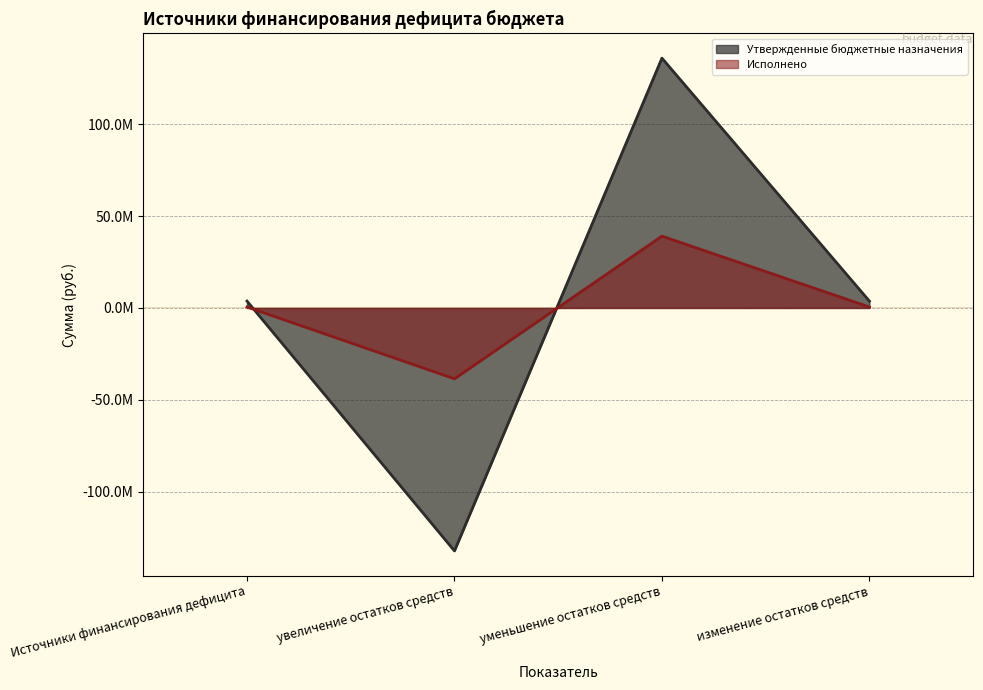

What is the greatest value displayed?

135956660.9